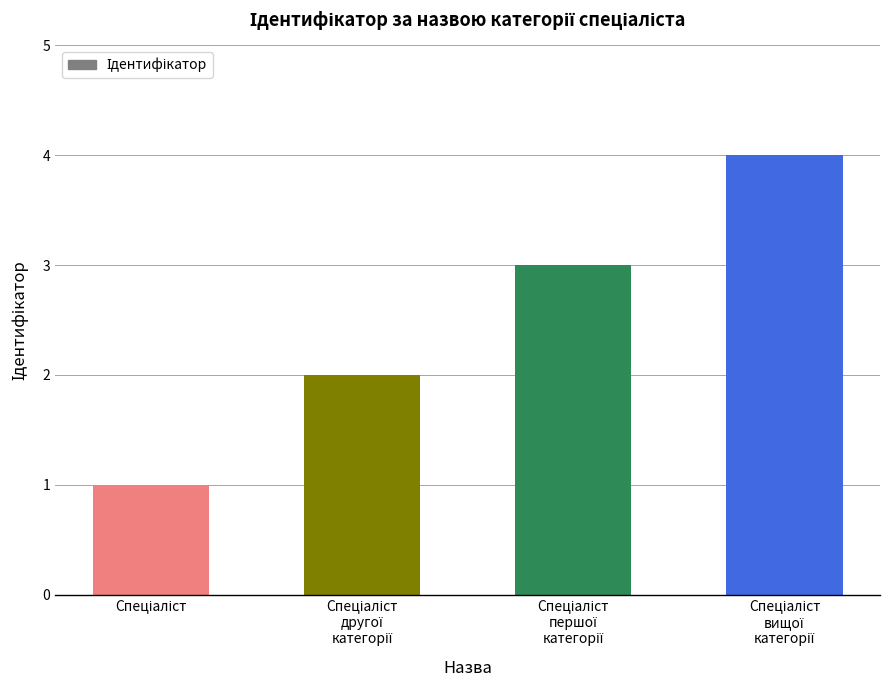

How many values are below 3?

2